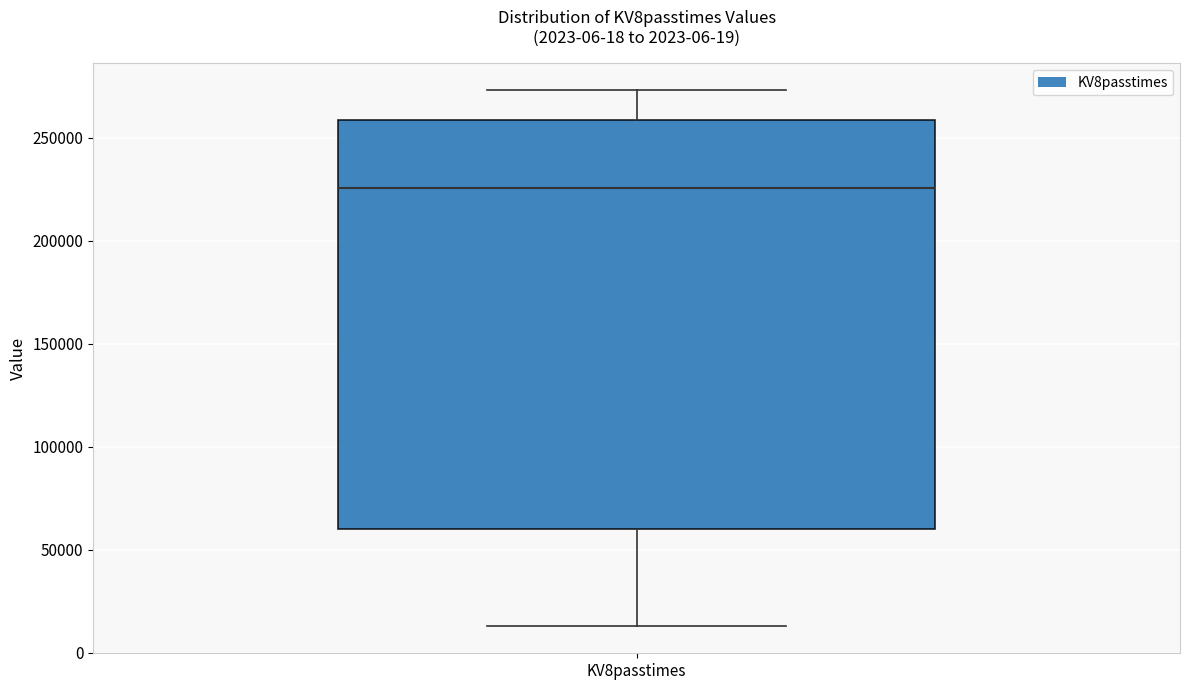

Where is the upper edge of the box for KV8passtimes on the y-axis? The values are not printed on the chart, so give them approximately, as read against the axis.

260000